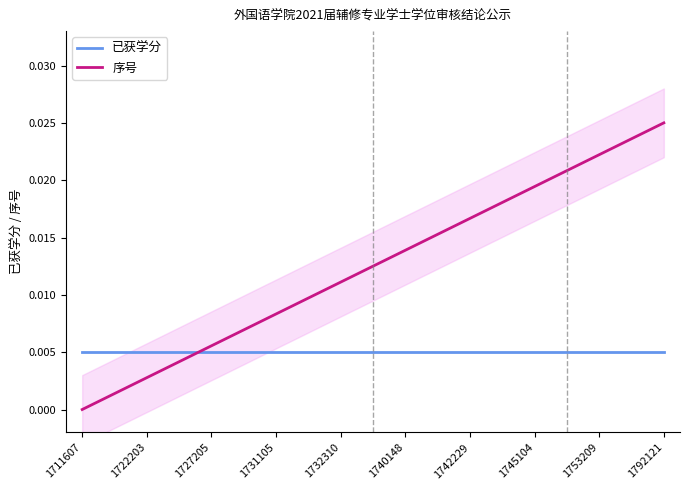

How many values in 序号 are above zero?

18